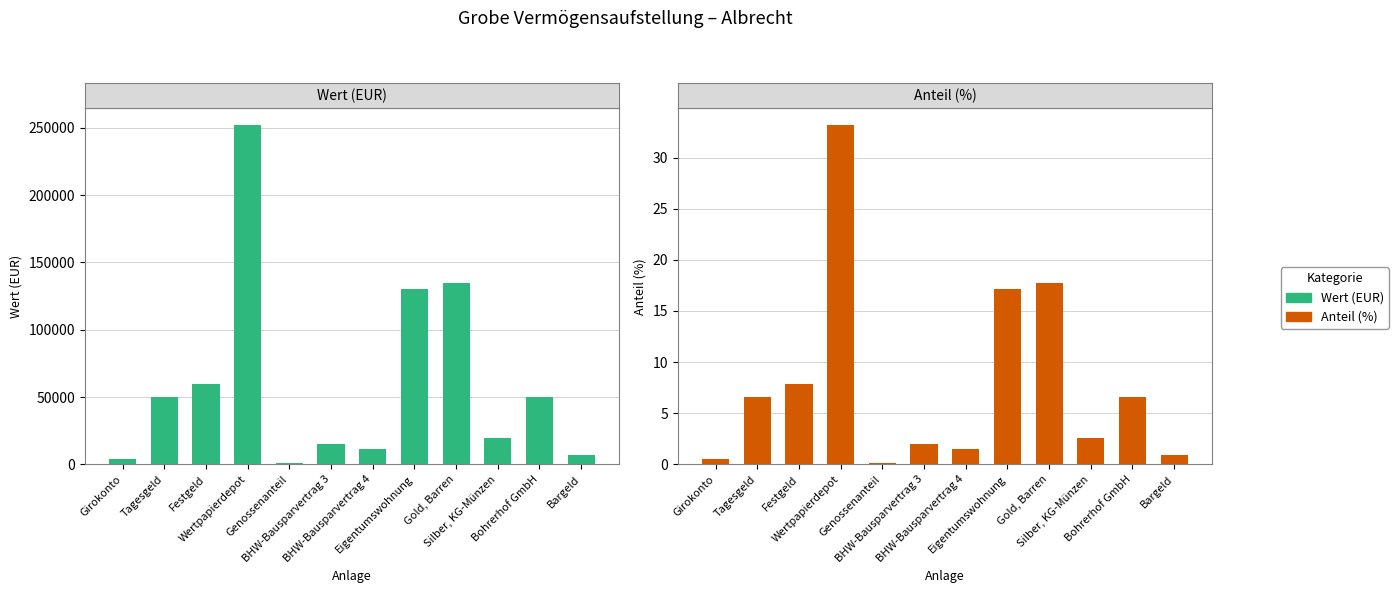

What is the highest value of the Wert (EUR) series?

251905.0